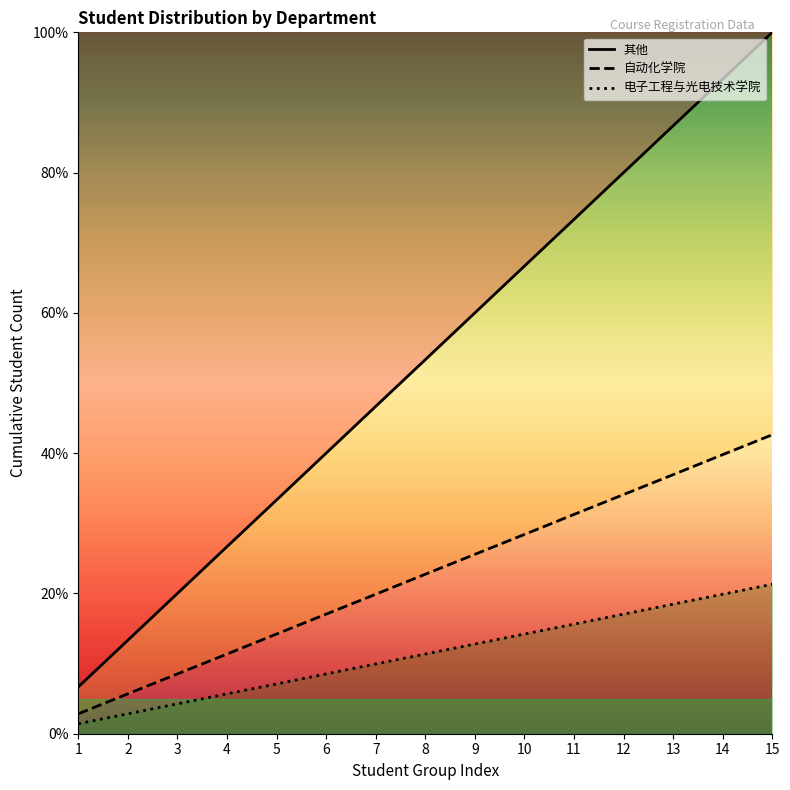

True or false: 自动化学院 and 电子工程与光电技术学院 cross at least once.

False